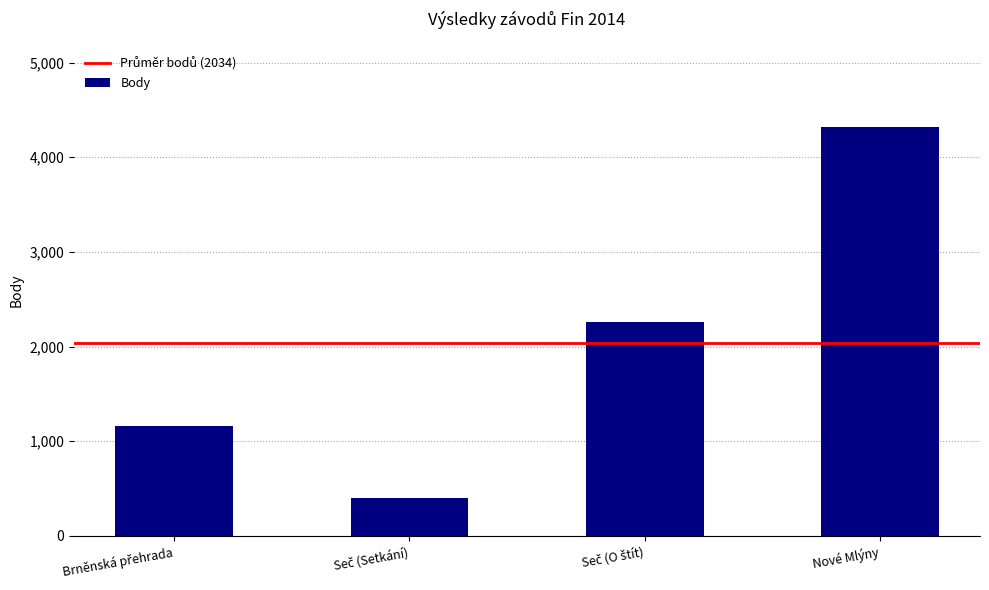

What is the average value?

2034